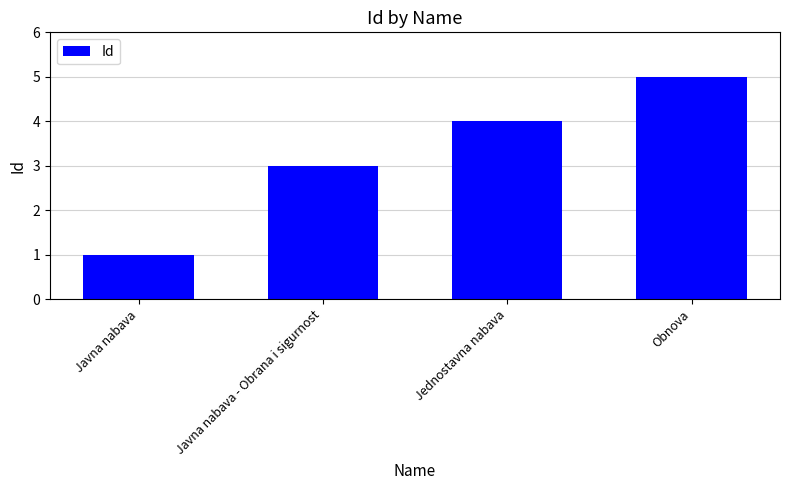

What position from the right is Javna nabava?

4